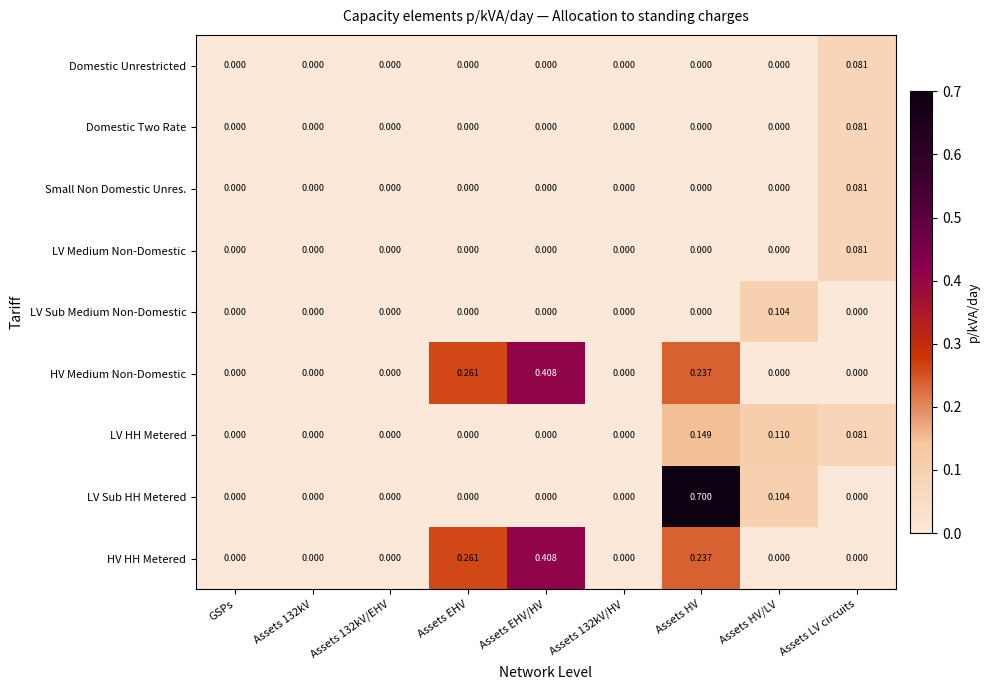

At which category is the sum across all series the highest?

Assets HV